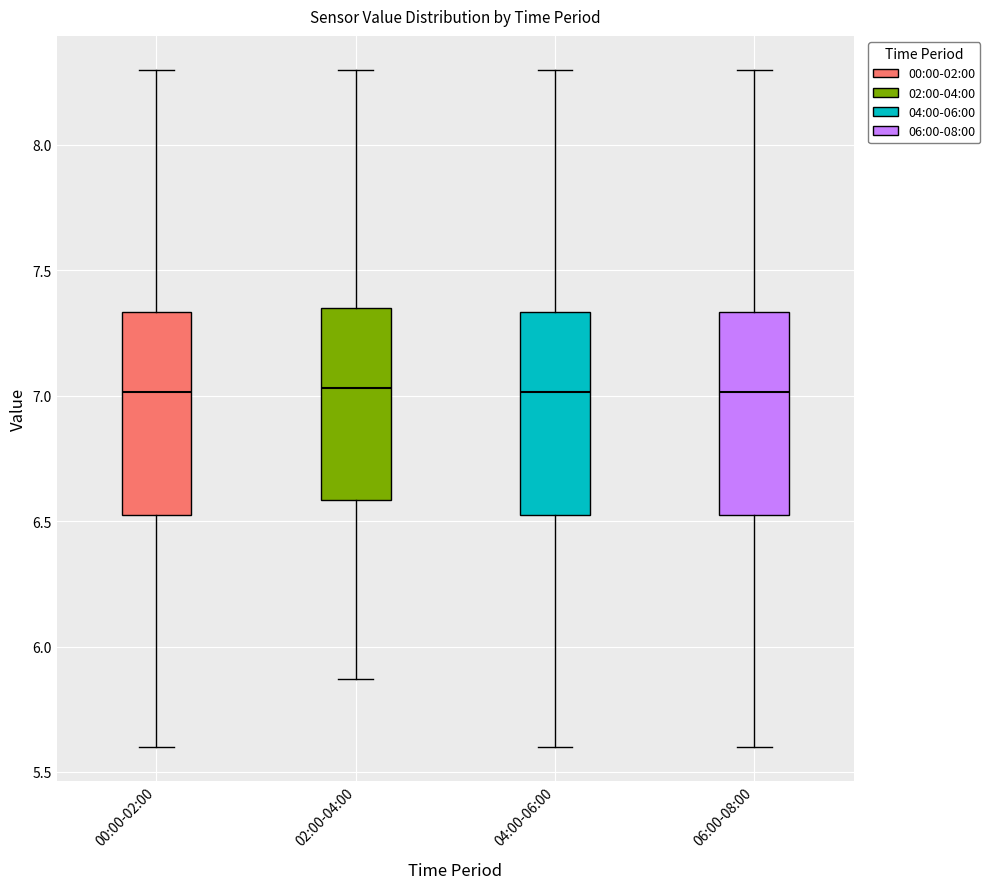

Reading left to right, transcribe this box plot: for each box, give where its median line is, the range the box spans, and where its two whiskers end, as read against the y-axis. The values are not printed on the chart, so give them approximately, as read against the axis.

00:00-02:00: median 7.00, box 6.50 to 7.35, whiskers 5.60 to 8.30
02:00-04:00: median 7.05, box 6.60 to 7.35, whiskers 5.85 to 8.30
04:00-06:00: median 7.00, box 6.50 to 7.35, whiskers 5.60 to 8.30
06:00-08:00: median 7.00, box 6.50 to 7.35, whiskers 5.60 to 8.30